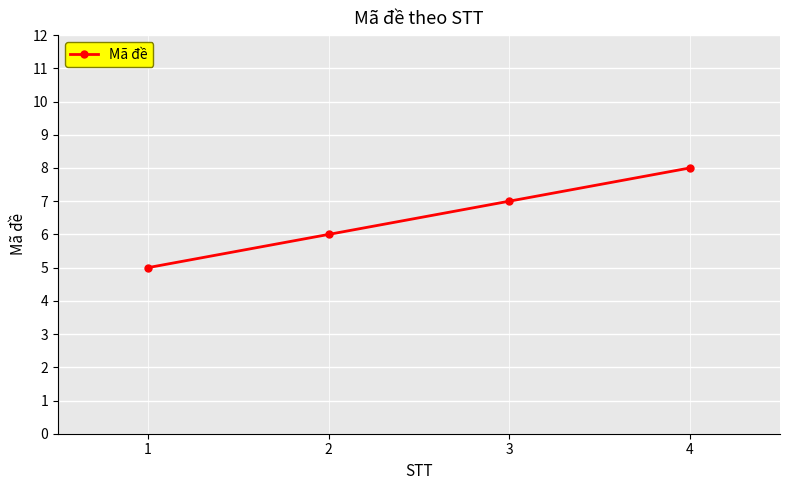

What is the sum of all values?

26